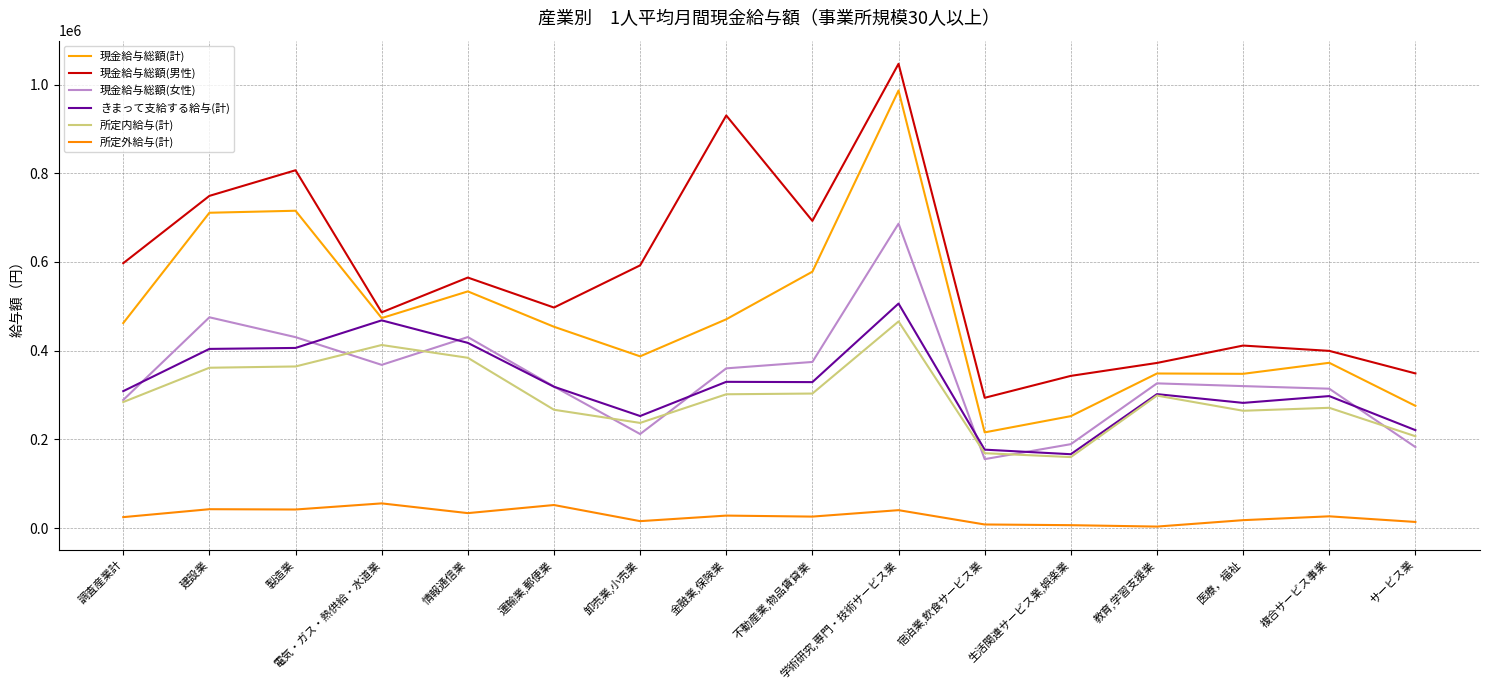

The value of 所定外給与(計) at 電気・ガス・熱供給・水道業 is 55583. True or false?

True